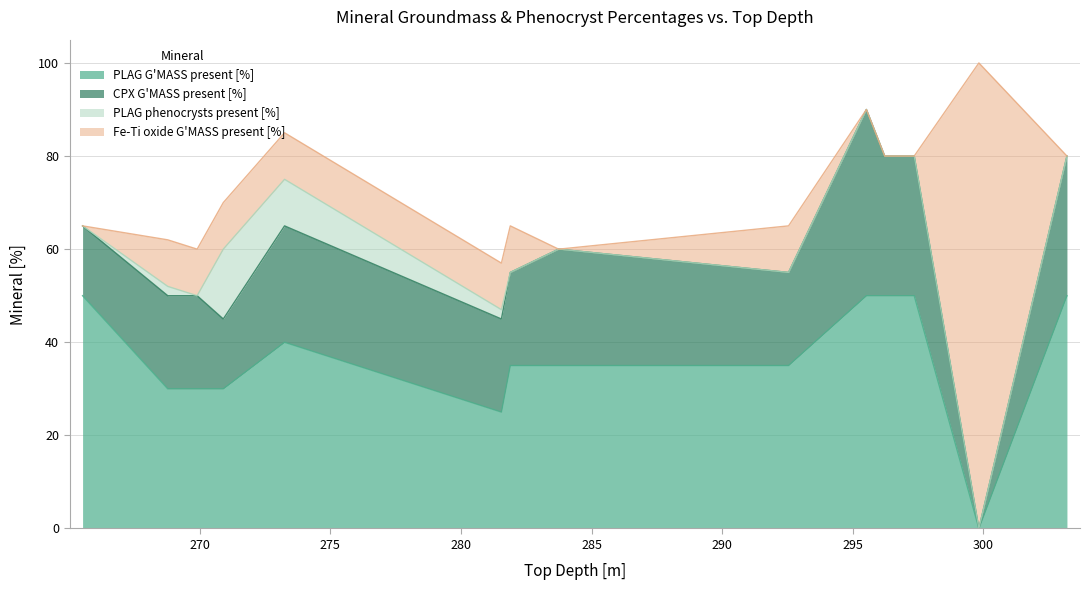

How many values in PLAG G'MASS present [%] are above zero?

13